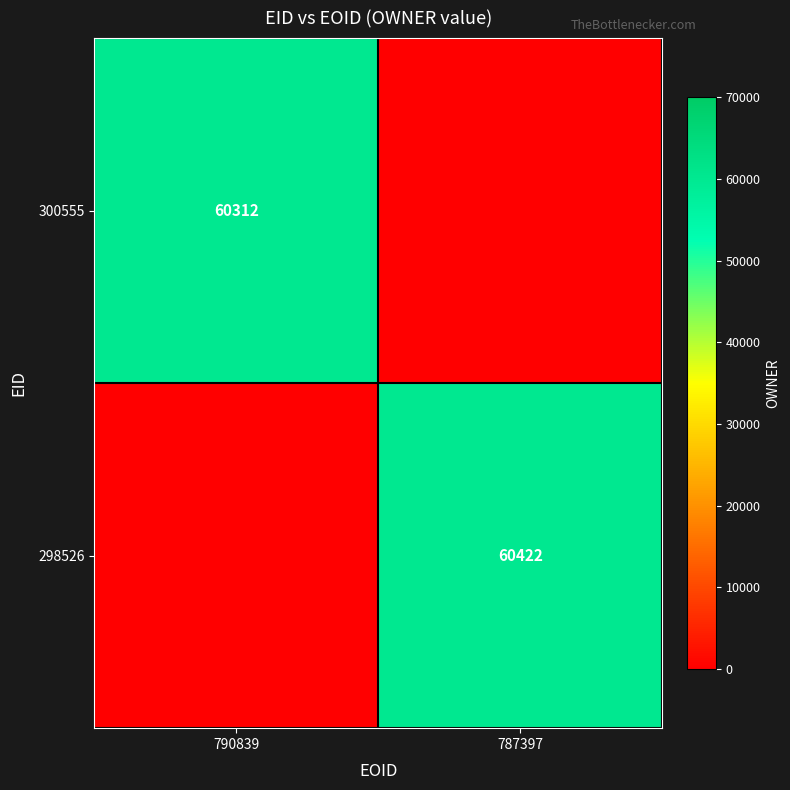

The 300555 series shows 32696 at 790839. True or false?

False